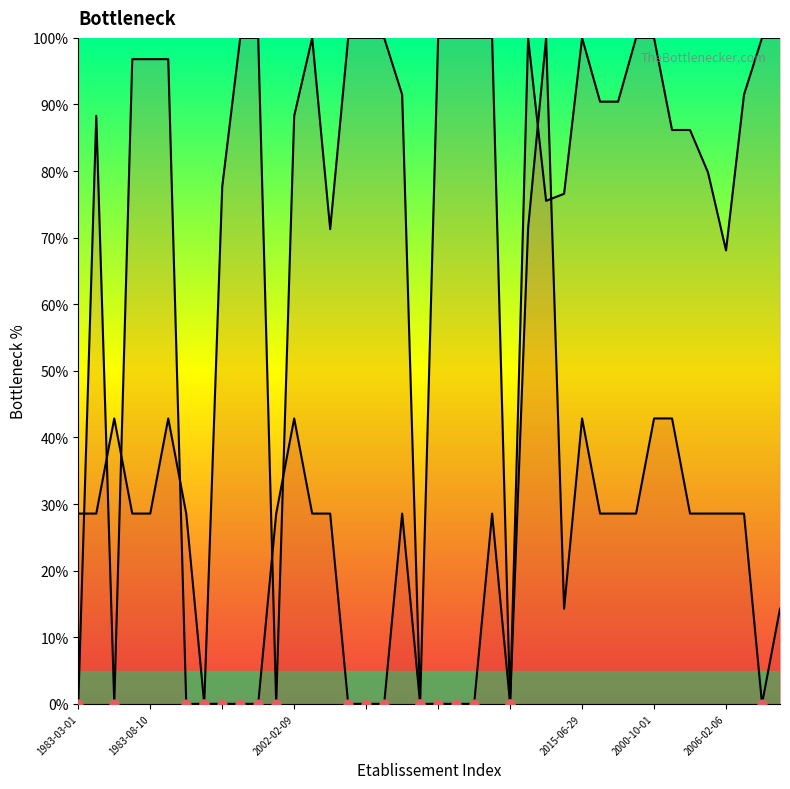

At how many categories does at least one series exceed 22?

37